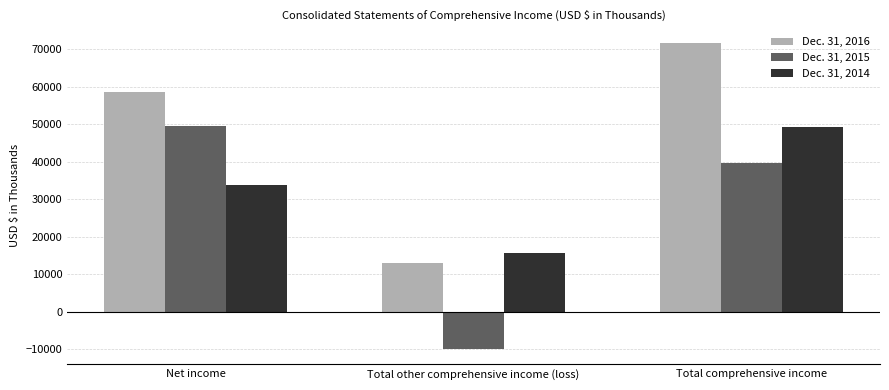

What is the total value across all series at Total other comprehensive income (loss)?

18823